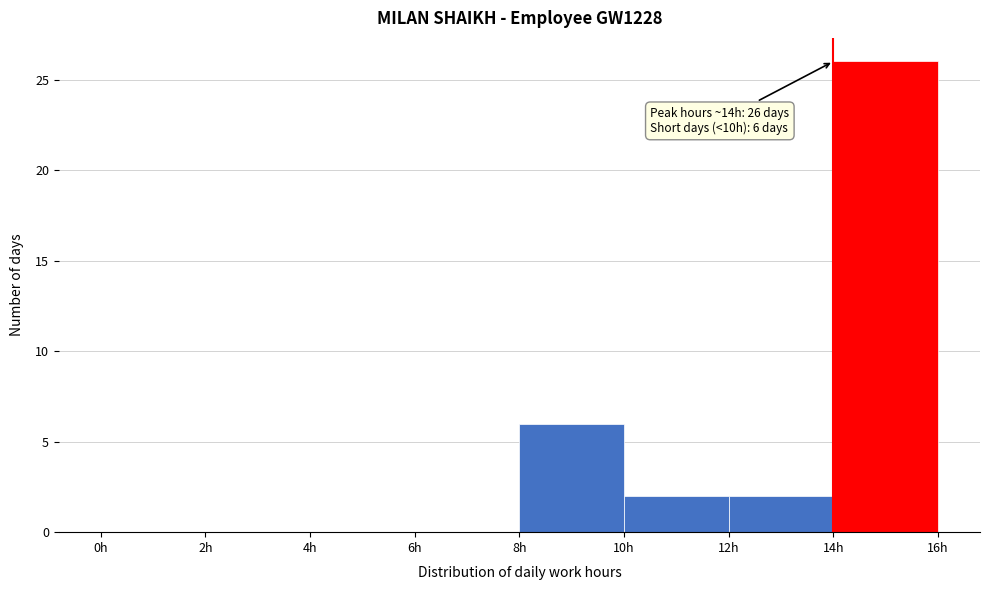

Which range on the x-axis has the tallest bar?

14 to 16